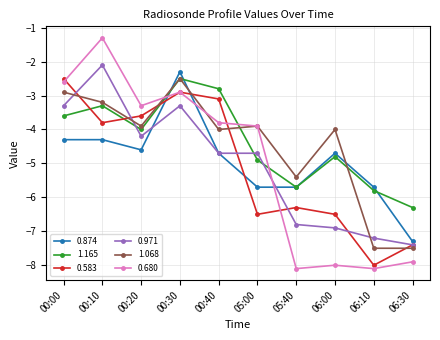

Which series has the largest total across all categories?

1.165